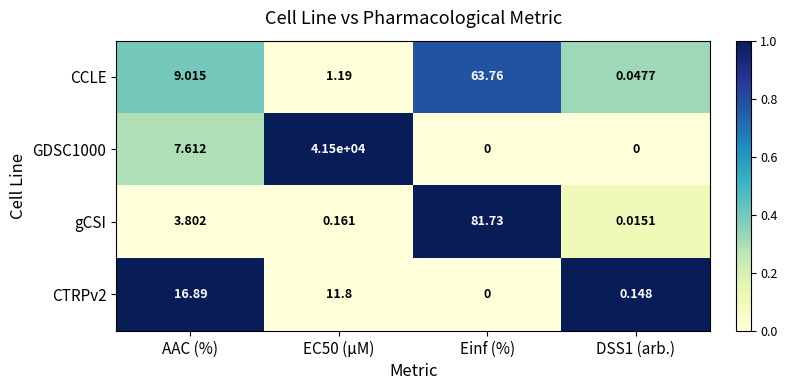

Is the value of CTRPv2 at Einf (%) greater than the value of GDSC1000 at EC50 (µM)?

No